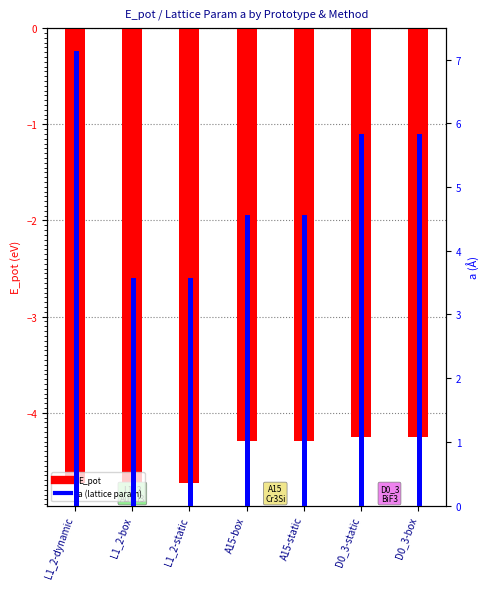

What are all the series names shown in the legend?

E_pot, a (lattice)